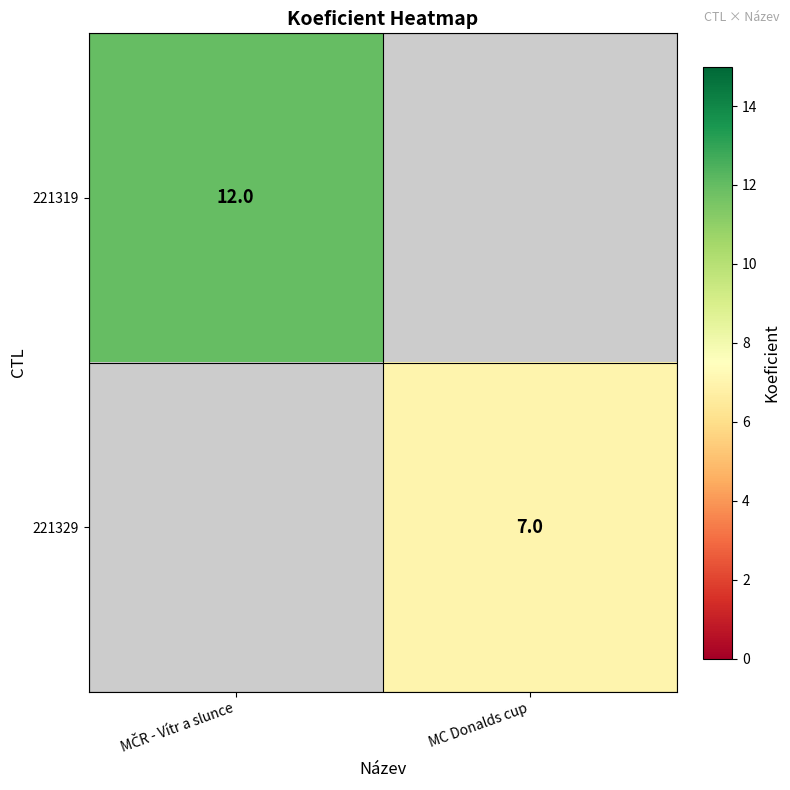

True or false: 221329 has a value of 11 at MC Donalds cup.

False